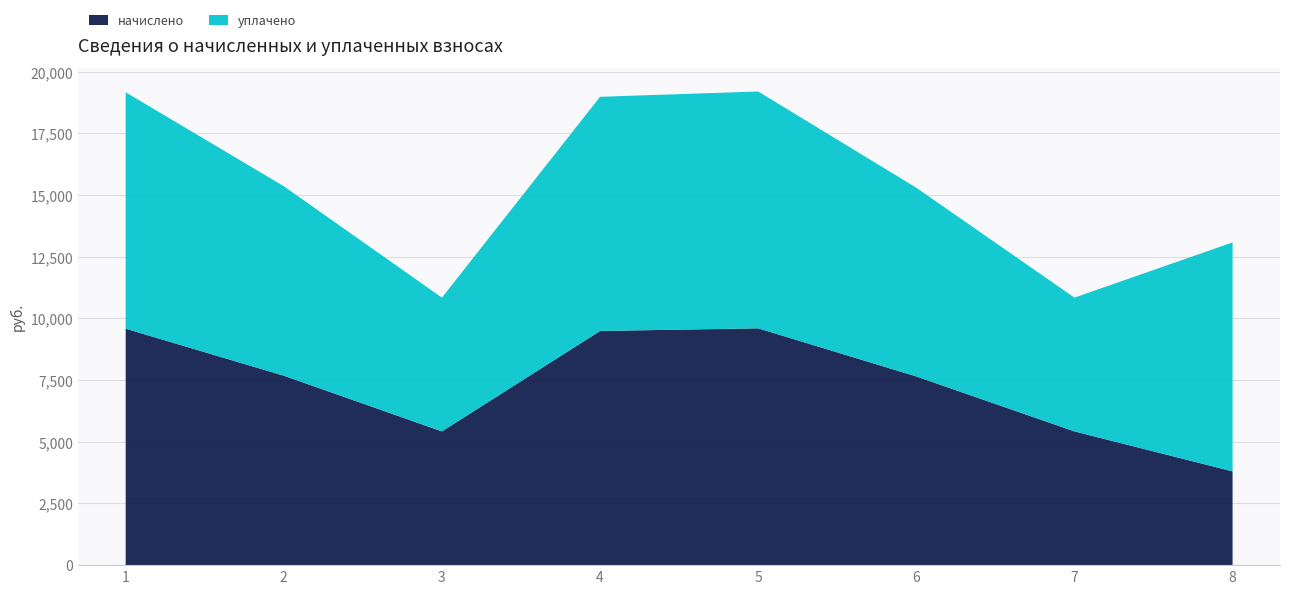

Reading right to left, what are all the values shown in this chart?

начислено: 3801.1	5422.1	7649.3	9600.0	9492.5	5422.1	7680.0	9584.6
уплачено: 9281.1	5422.1	7649.3	9600.0	9492.5	5422.1	7680.0	9584.6